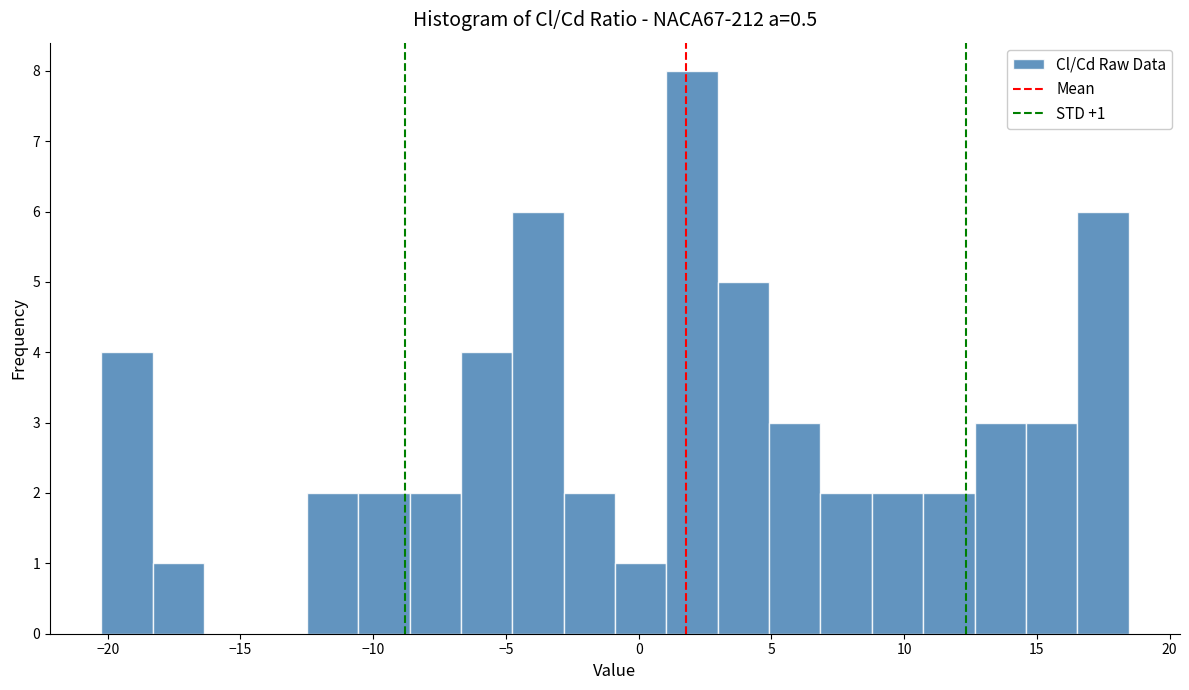

Around what value on the x-axis is the tallest bar? Give the approximate position of its centre, as read against the axis.

2.0